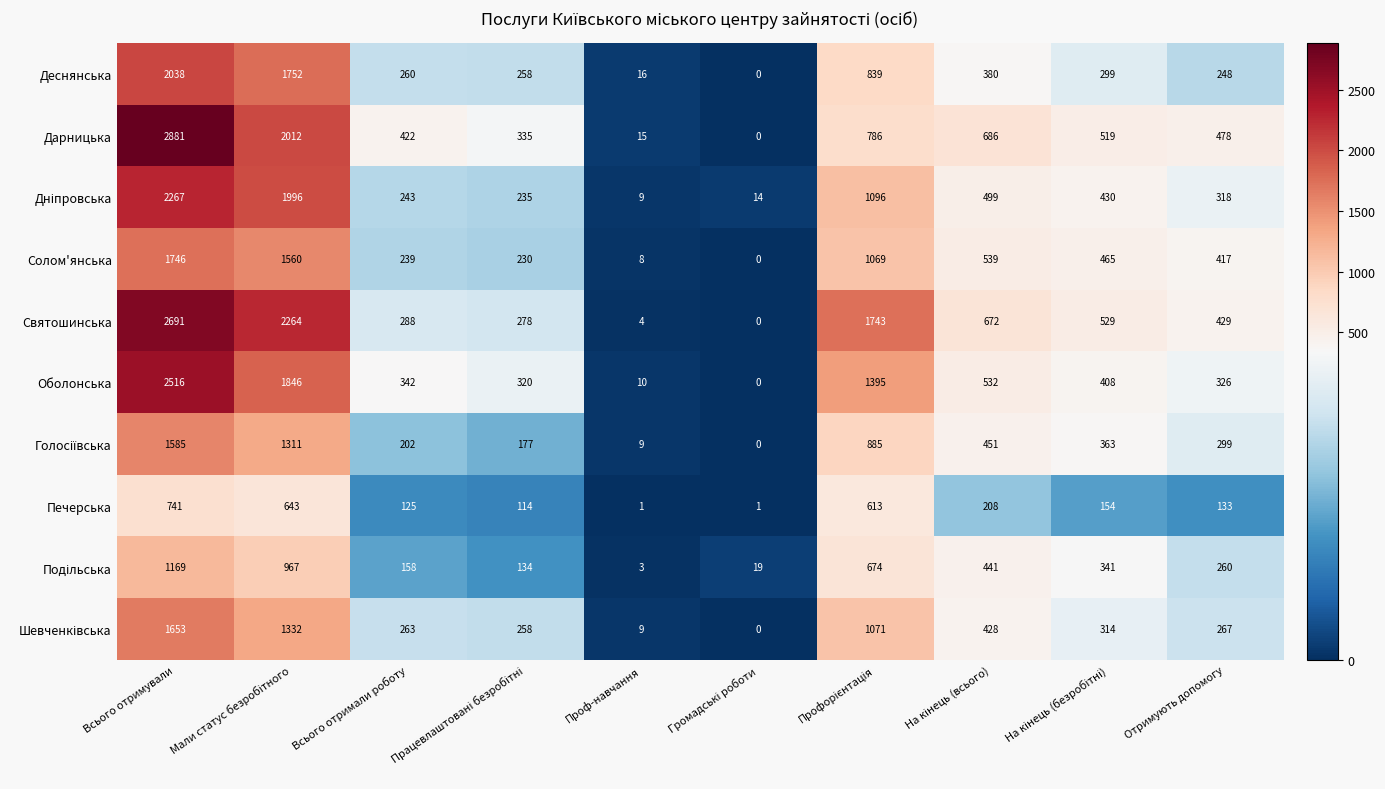

Which series has the widest spread of values?

Дарницька